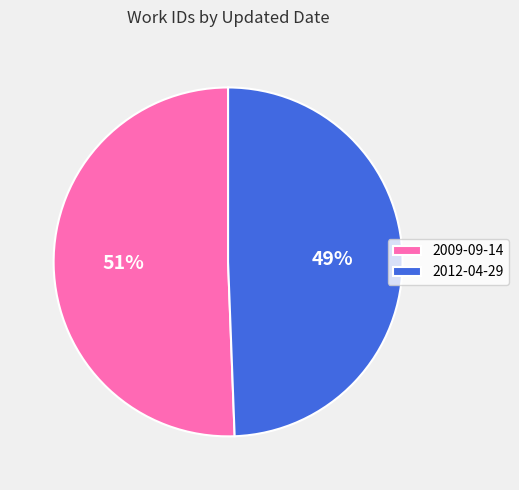

To the nearest percent, what is the combined percentage of 2009-09-14 and 2012-04-29?

100%